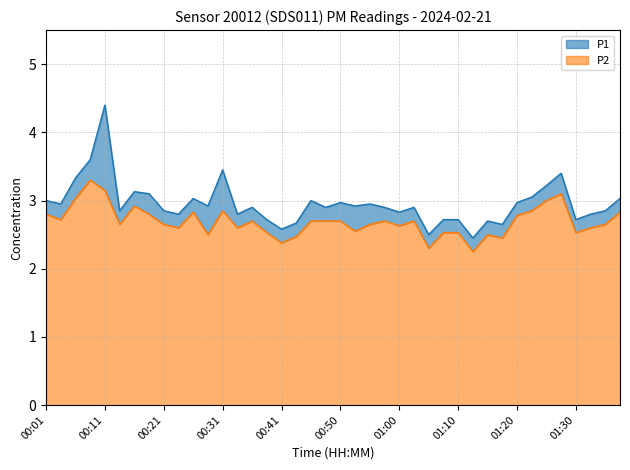

True or false: P2 and P1 intersect in this chart.

False